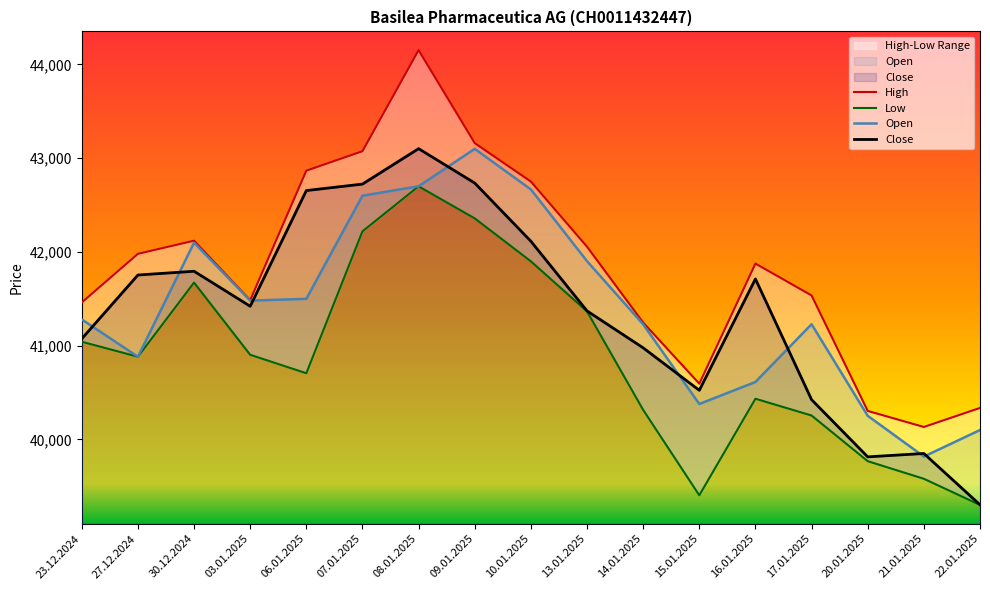

What is the difference between the highest and lowest values at 20.01.2025?

536